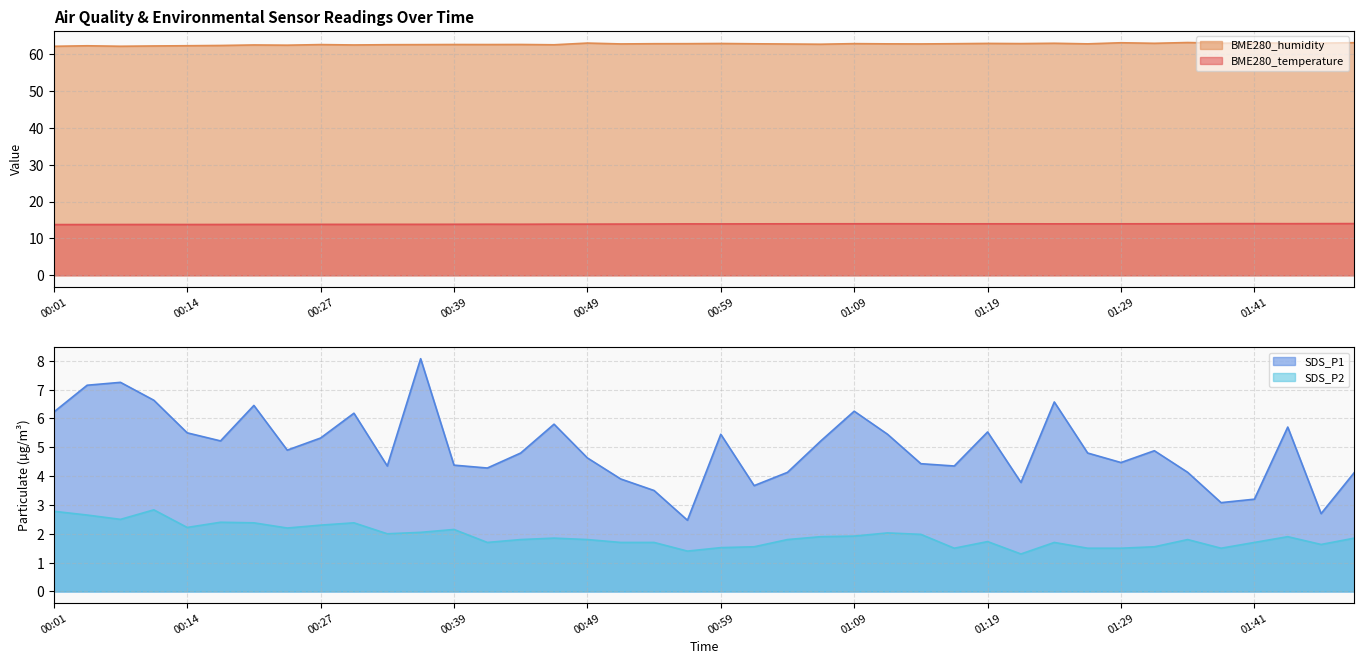

What is the label of the 17th point from the right?

01:06